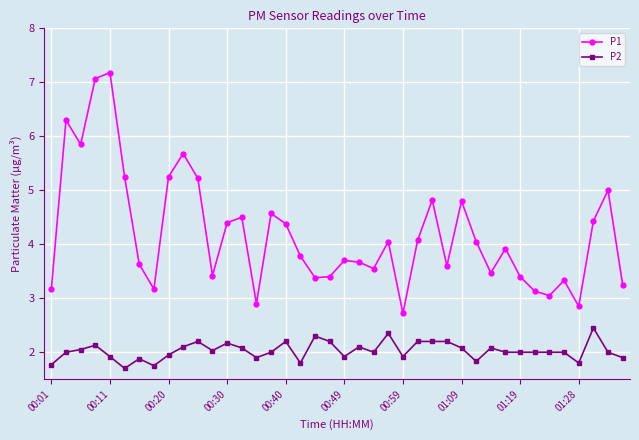

Rank the series by their maximum value, from lowest to highest.

P2, P1